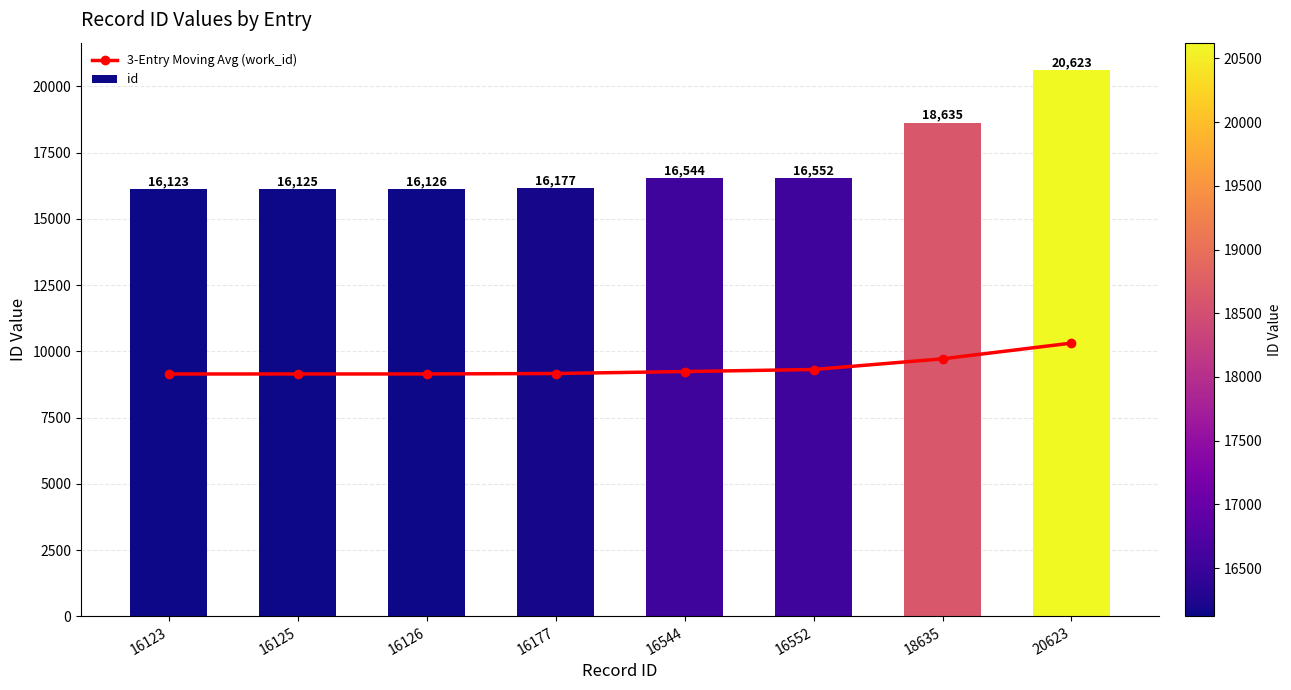

At how many categories does at least one series exceed 11795?

8